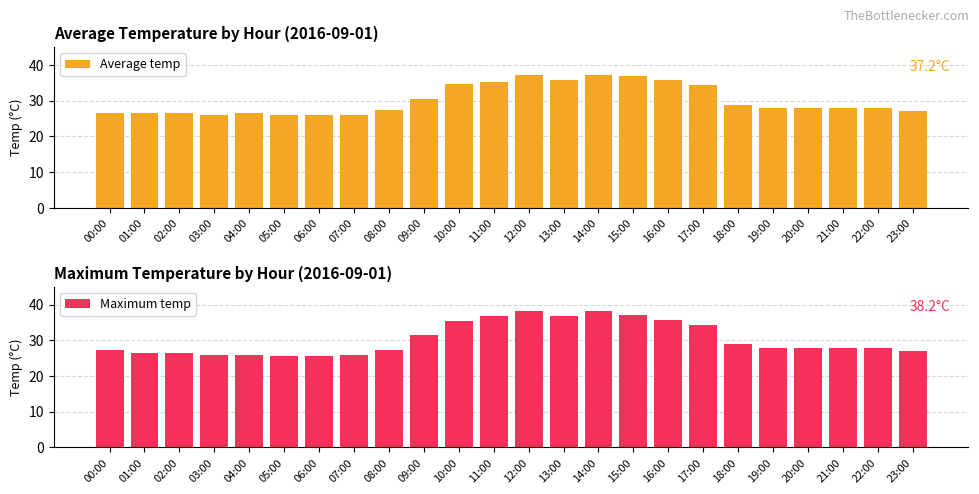

How many values in the Maximum temp series are below 27?

7